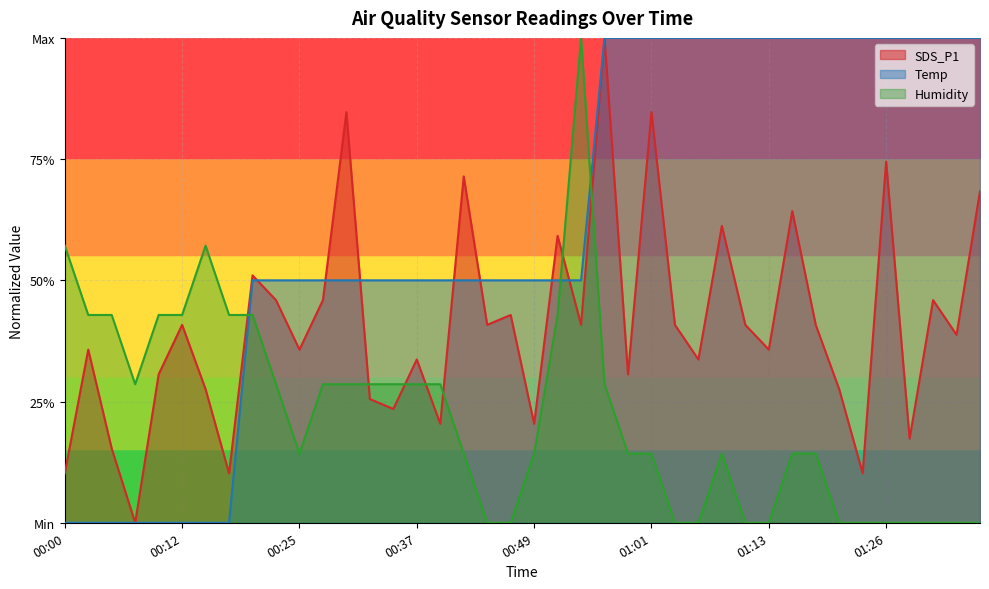

What is the sum of all SDS_P1 values?

16.3